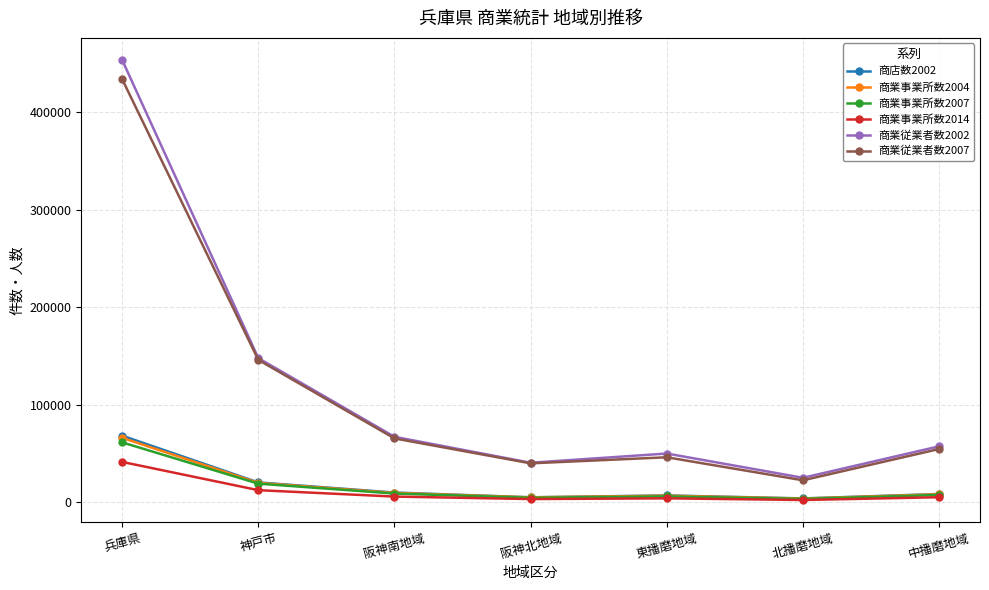

How many lines are shown in the chart?

6